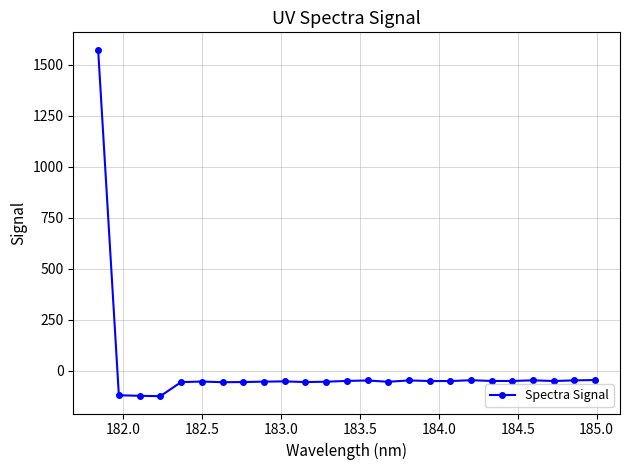

What is the value of the 15th point from the left?

-54.6